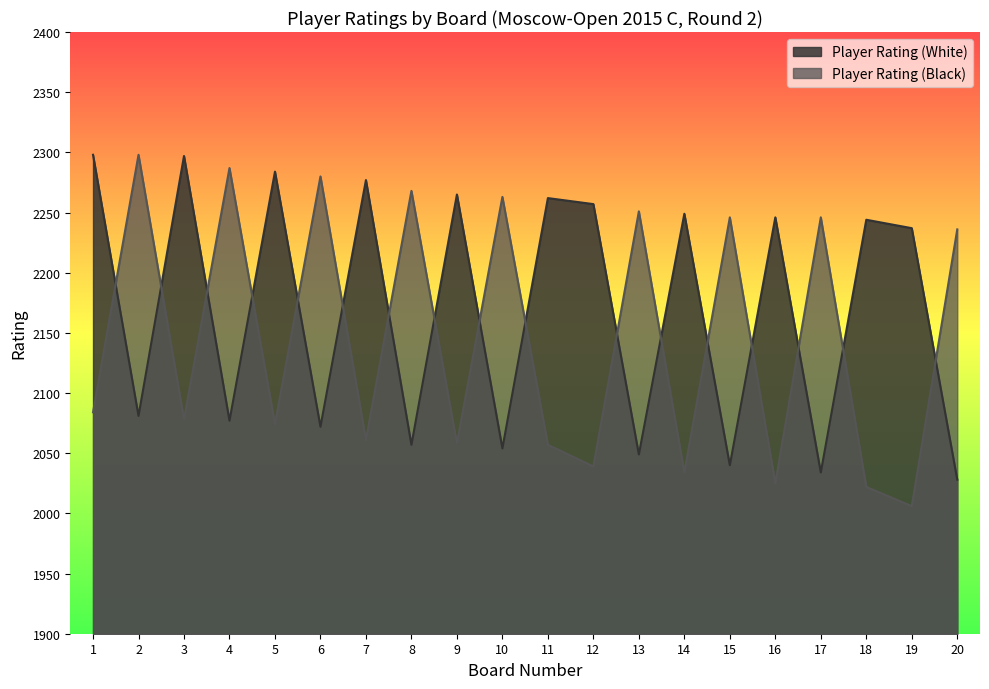

What is the total value across all series at 1?

4382